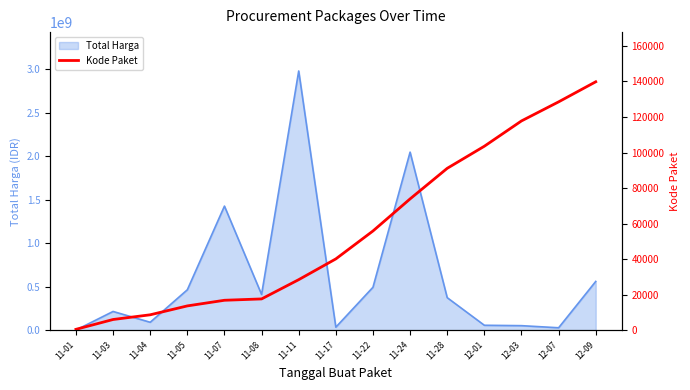

At which label does Total Harga reach its peak?

11-11